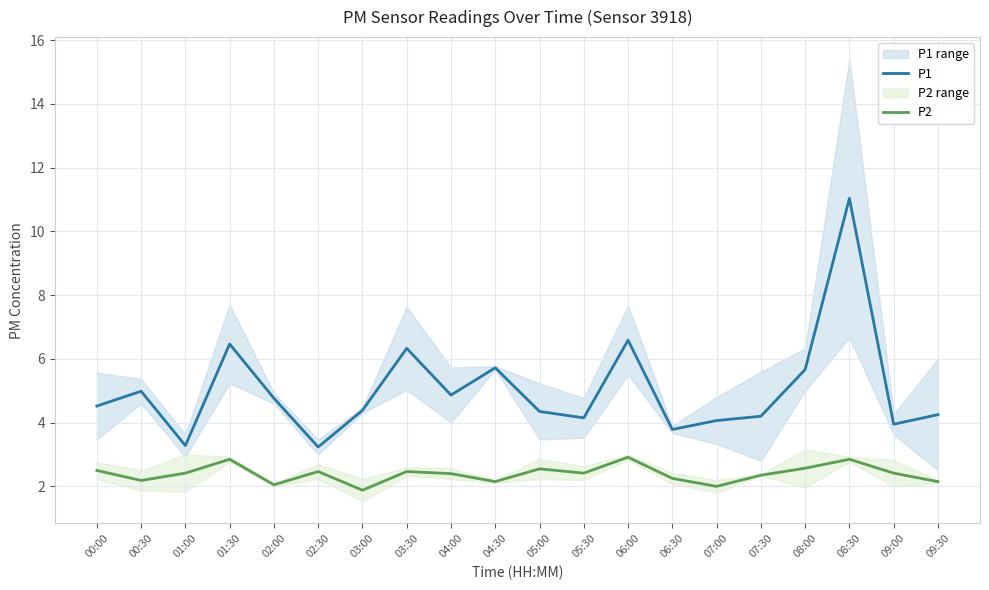

Reading left to right, transcribe all the data shown in this chart.

P1: 4.5	5.0	3.3	6.5	4.8	3.2	4.4	6.3	4.9	5.7	4.4	4.1	6.6	3.8	4.1	4.2	5.7	11.0	3.9	4.2
P2: 2.5	2.2	2.4	2.9	2.0	2.5	1.9	2.5	2.4	2.2	2.5	2.4	2.9	2.2	2.0	2.4	2.6	2.9	2.4	2.2